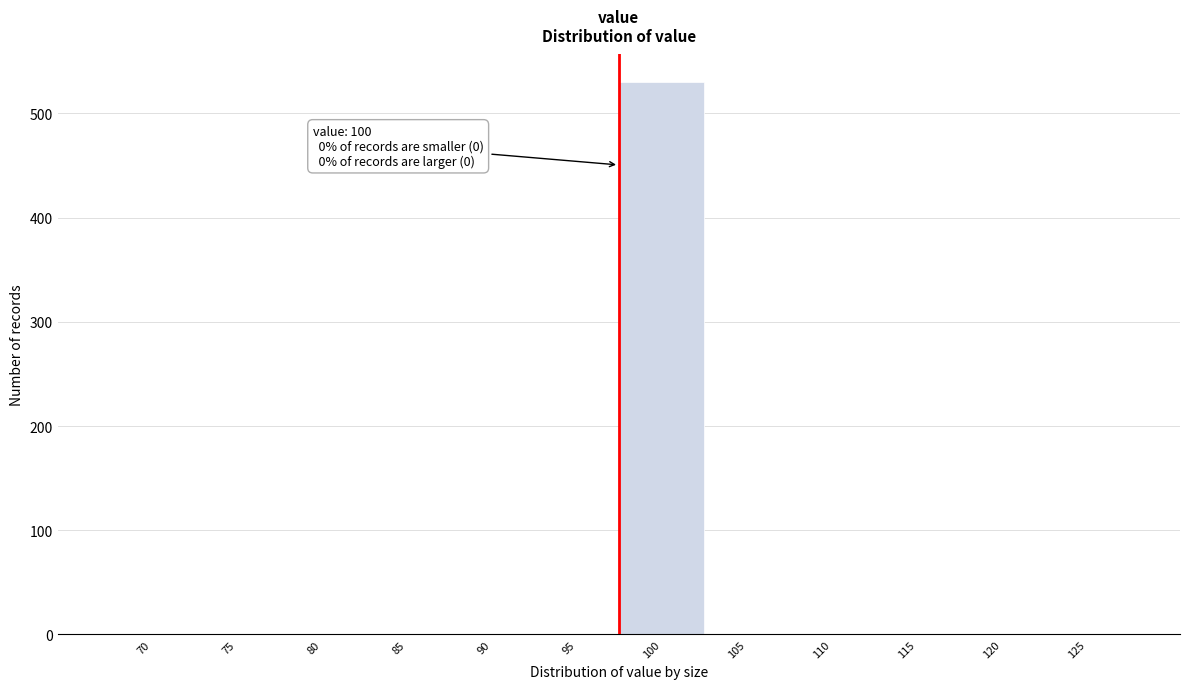

Reading left to right, what are all the values shown in this chart?

70=0	75=0	80=0	85=0	90=0	95=0	100=530	105=0	110=0	115=0	120=0	125=0